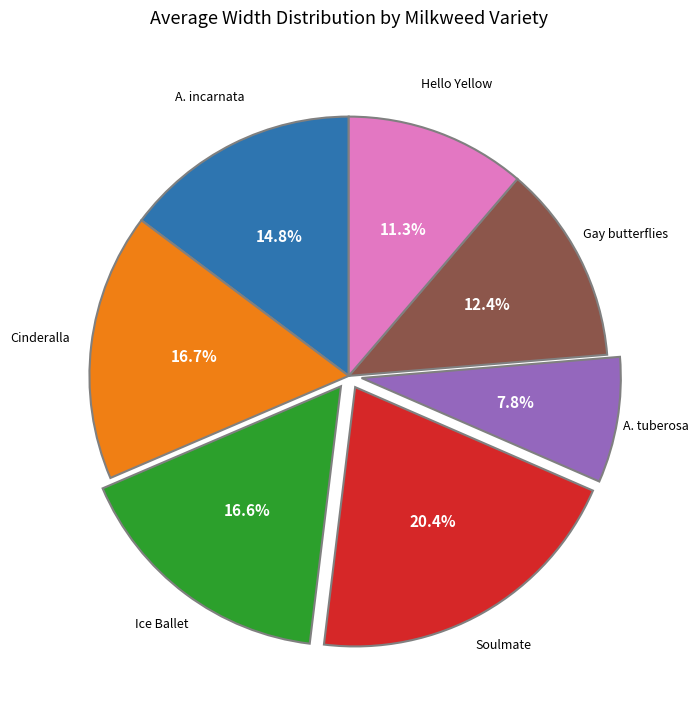

What percentage is the A. incarnata slice, to the nearest percent?

15%